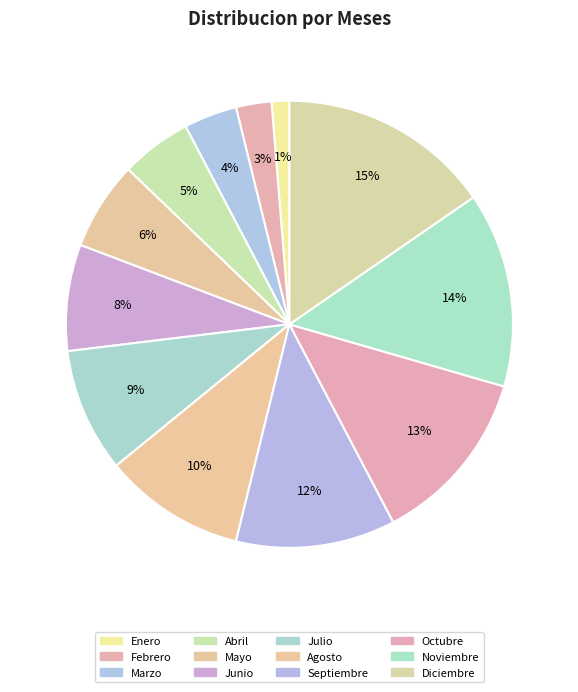

How many slices are in this pie chart?

12